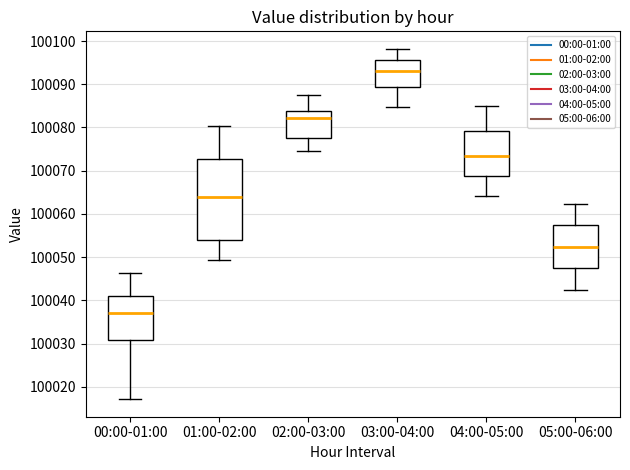

Which box is the tallest, from its lower edge to its upper edge?

01:00-02:00